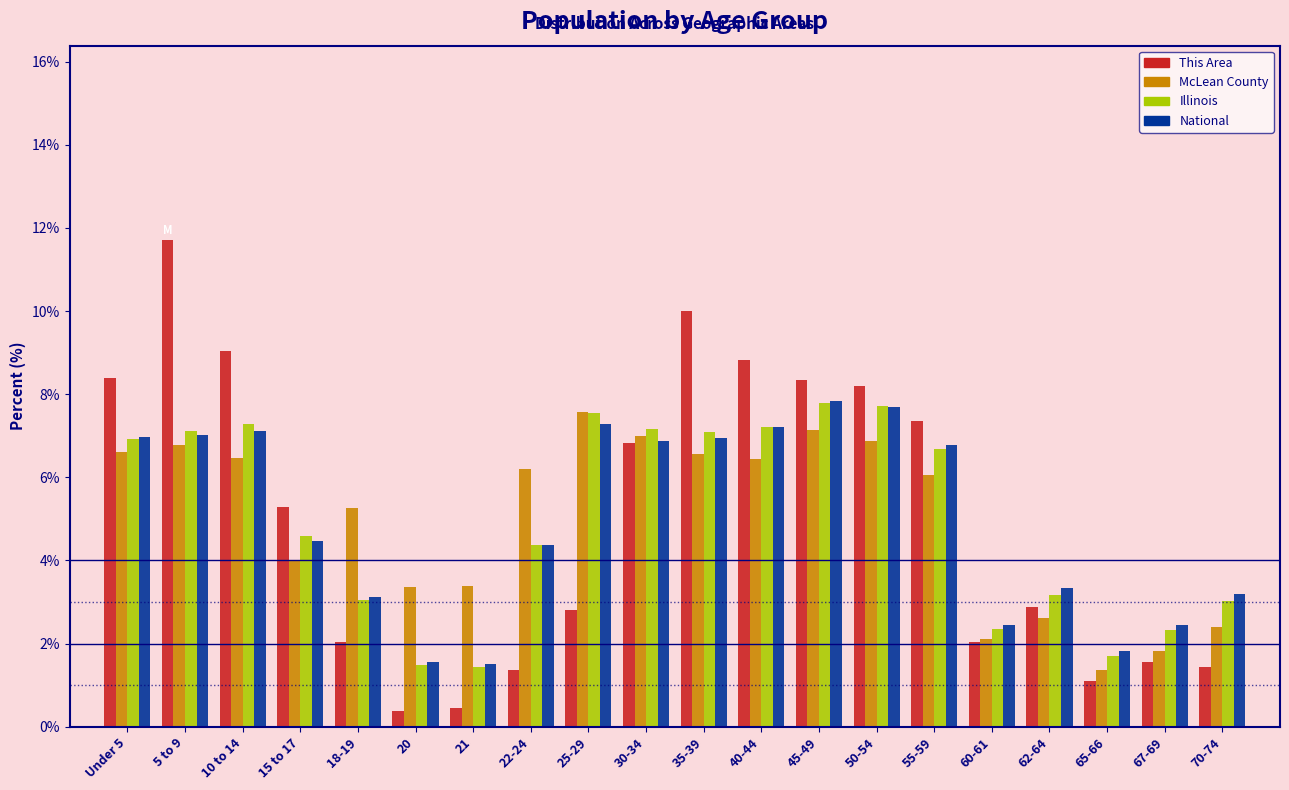

True or false: This Area has a value of 1.4 at 22-24.

True